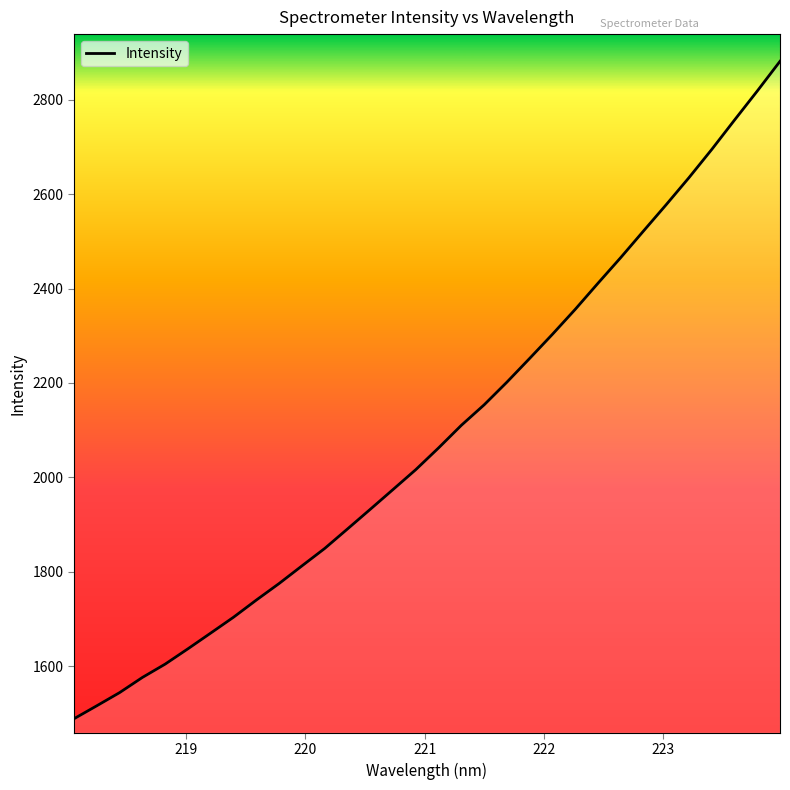

What is the minimum value shown in the chart?

1488.3